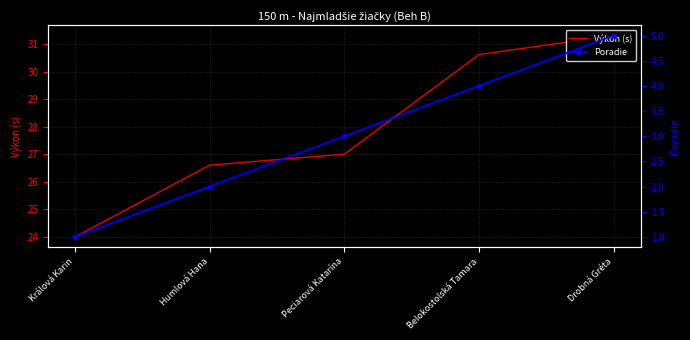

Is the value of Výkon (s) at Belokostolská Tamara greater than the value of Poradie at Humlová Hana?

Yes